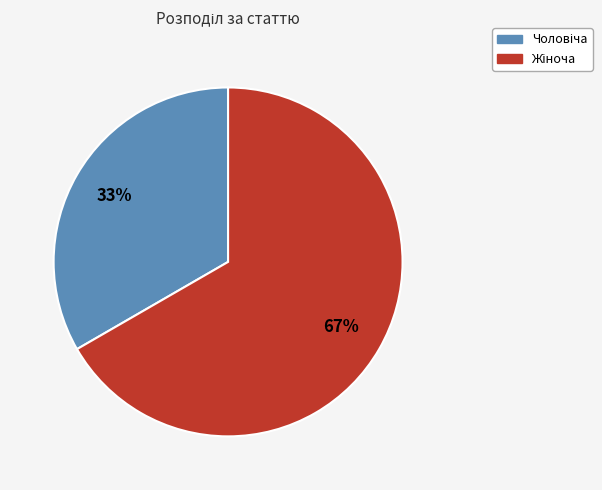

To the nearest percent, what is the average slice percentage?

50%